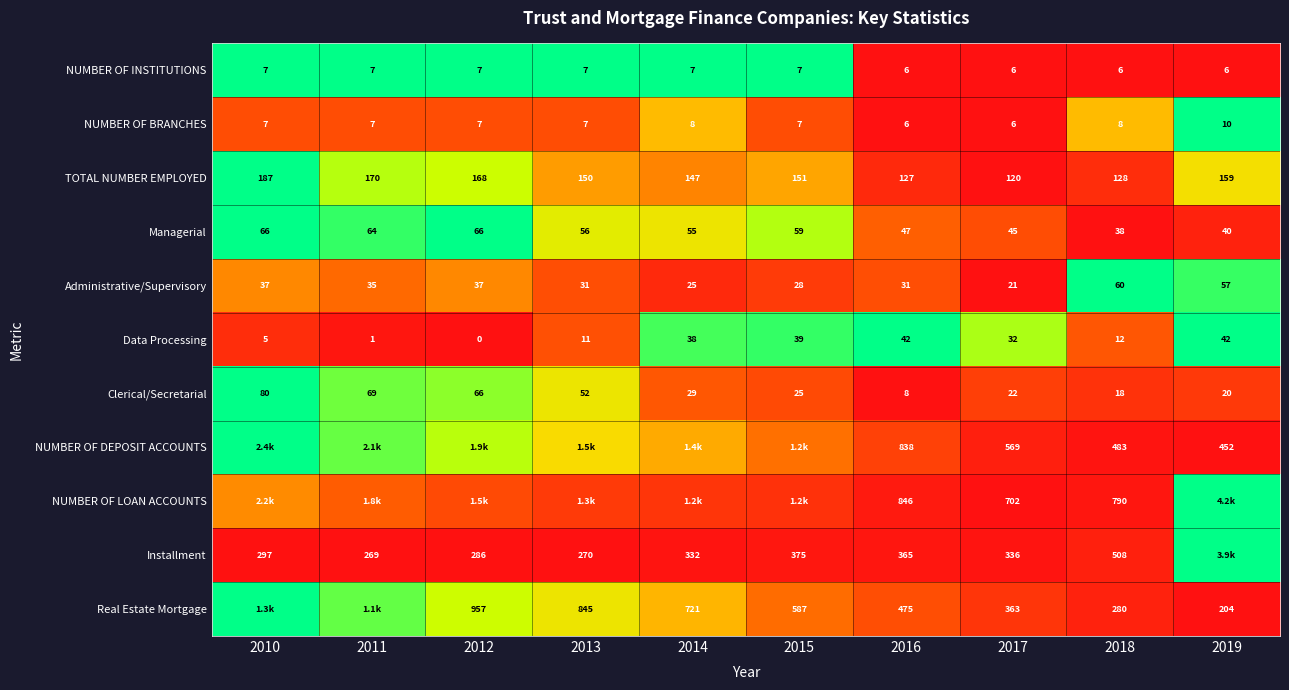

Is the value of NUMBER OF BRANCHES at 2012 greater than the value of Real Estate Mortgage at 2015?

No